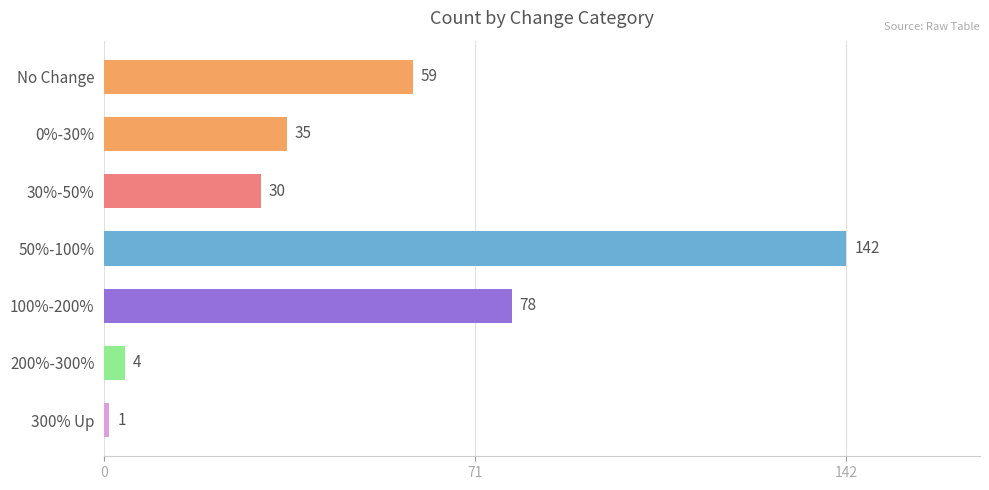

What is the label of the 3rd bar from the top?

30%-50%